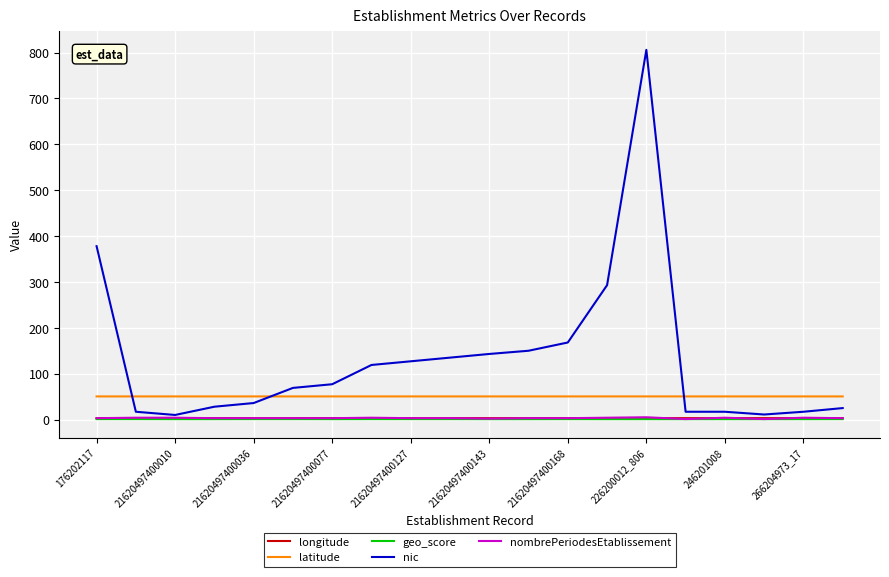

True or false: longitude and latitude cross at least once.

False